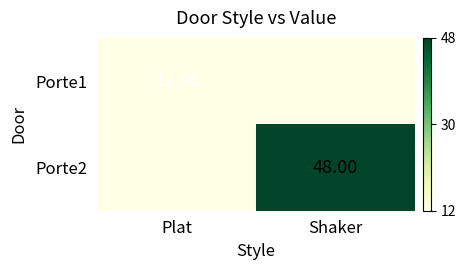

How many distinct data groups are displayed?

2